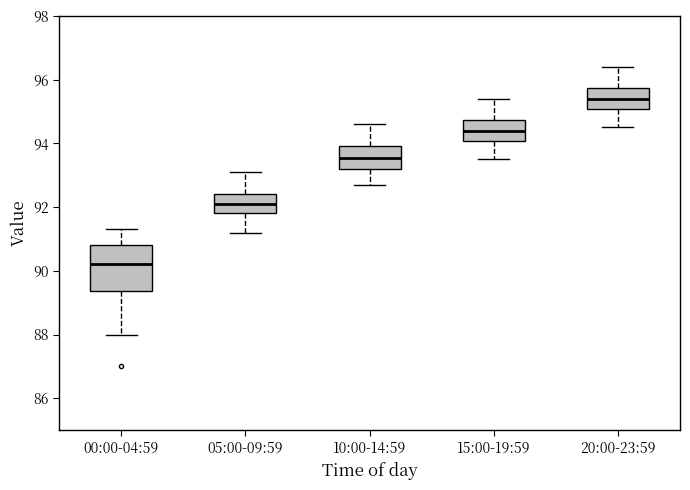

Reading left to right, read every box against the y-axis: the position of its median line, the range the box covers, and the ends of its whiskers. The values are not printed on the chart, so give them approximately, as read against the axis.

00:00-04:59: median 90.2, box 89.4 to 90.8, whiskers 88.0 to 91.4
05:00-09:59: median 92.2, box 91.8 to 92.4, whiskers 91.2 to 93.2
10:00-14:59: median 93.6, box 93.2 to 94.0, whiskers 92.8 to 94.6
15:00-19:59: median 94.4, box 94.0 to 94.8, whiskers 93.6 to 95.4
20:00-23:59: median 95.4, box 95.0 to 95.8, whiskers 94.6 to 96.4